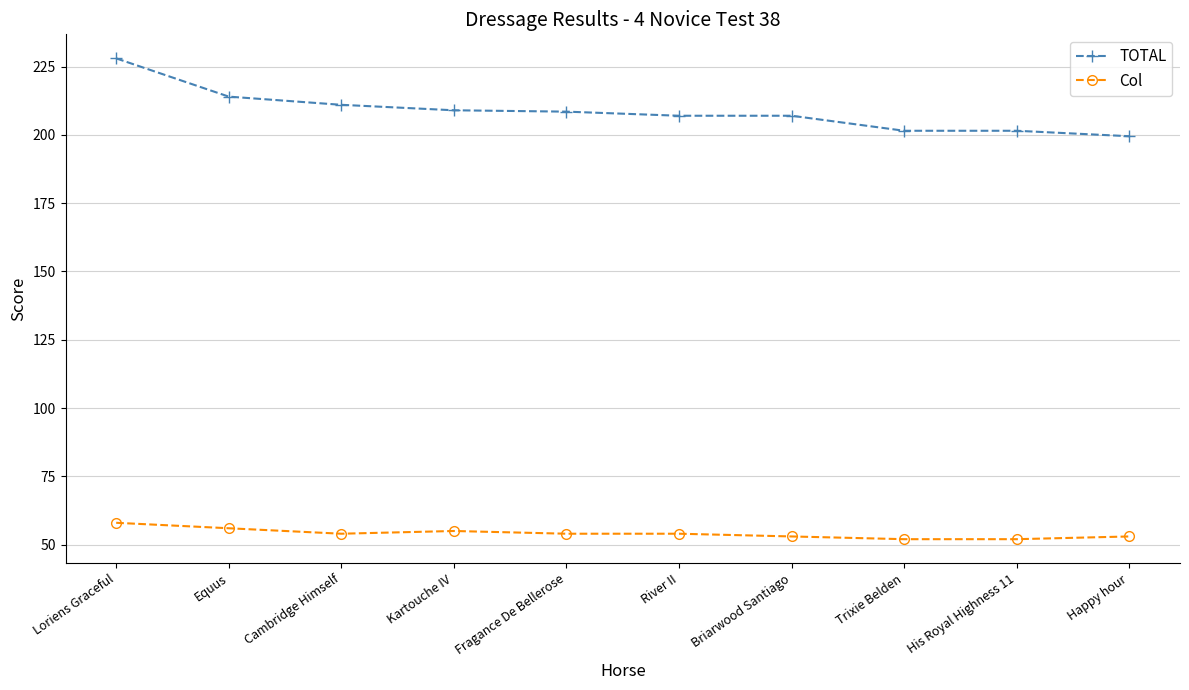

What is the label of the 3rd point from the left?

Cambridge Himself